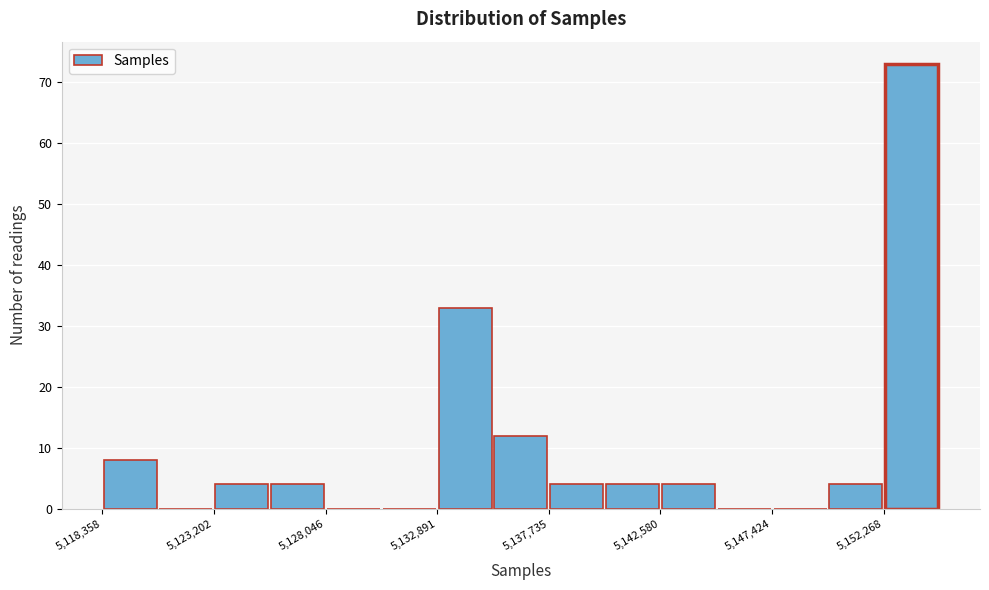

Which range on the x-axis has the tallest bar?

5152500 to 5154500